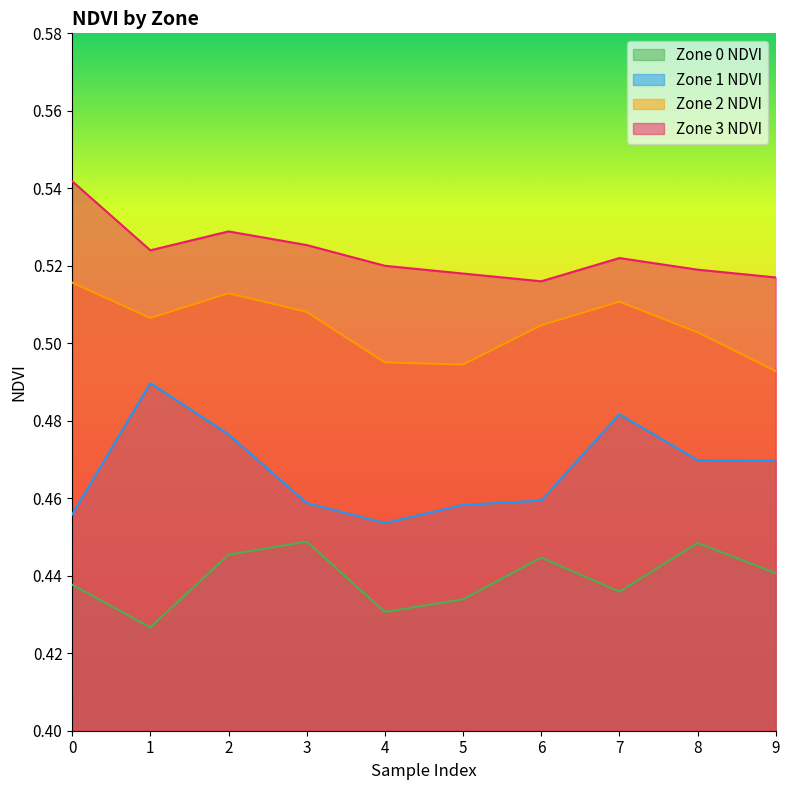

What is the sum of all Zone 0 NDVI values?

4.4